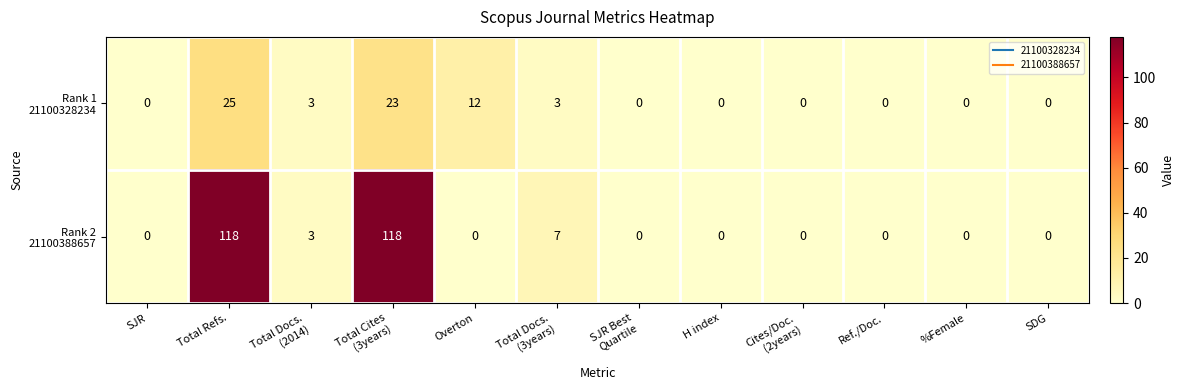

At which category is the sum across all series the highest?

Total Refs.